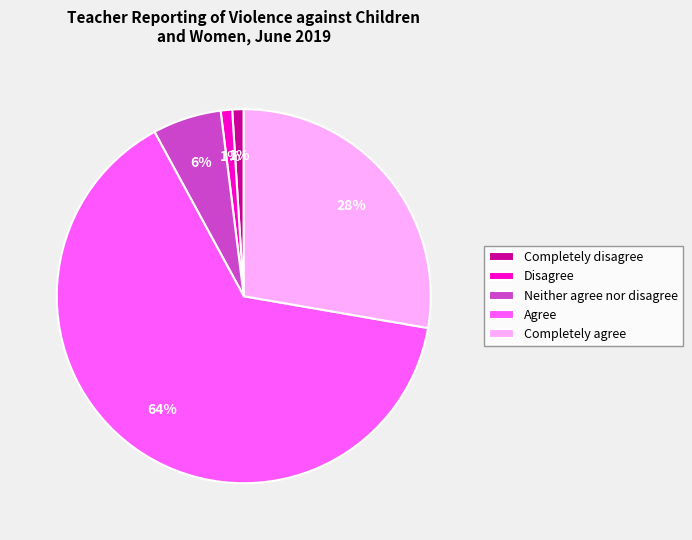

To the nearest percent, what percentage of the pie is Completely disagree?

1%